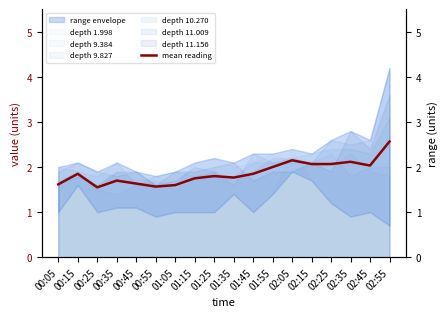

Does the chart have visible grid lines?

No